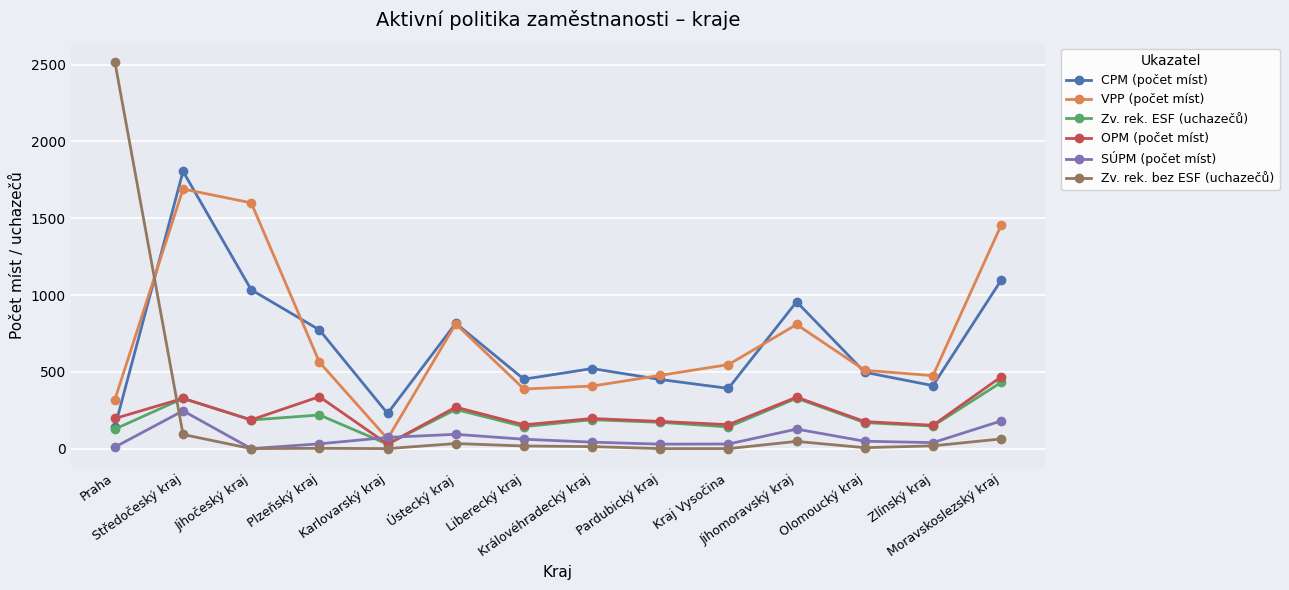

What position from the right is Zlínský kraj?

2